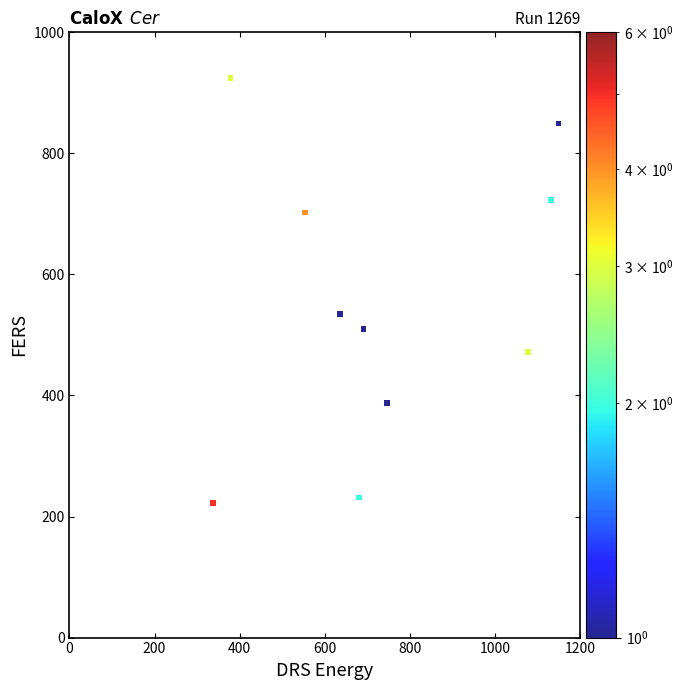

What is the average Y value?

555.6